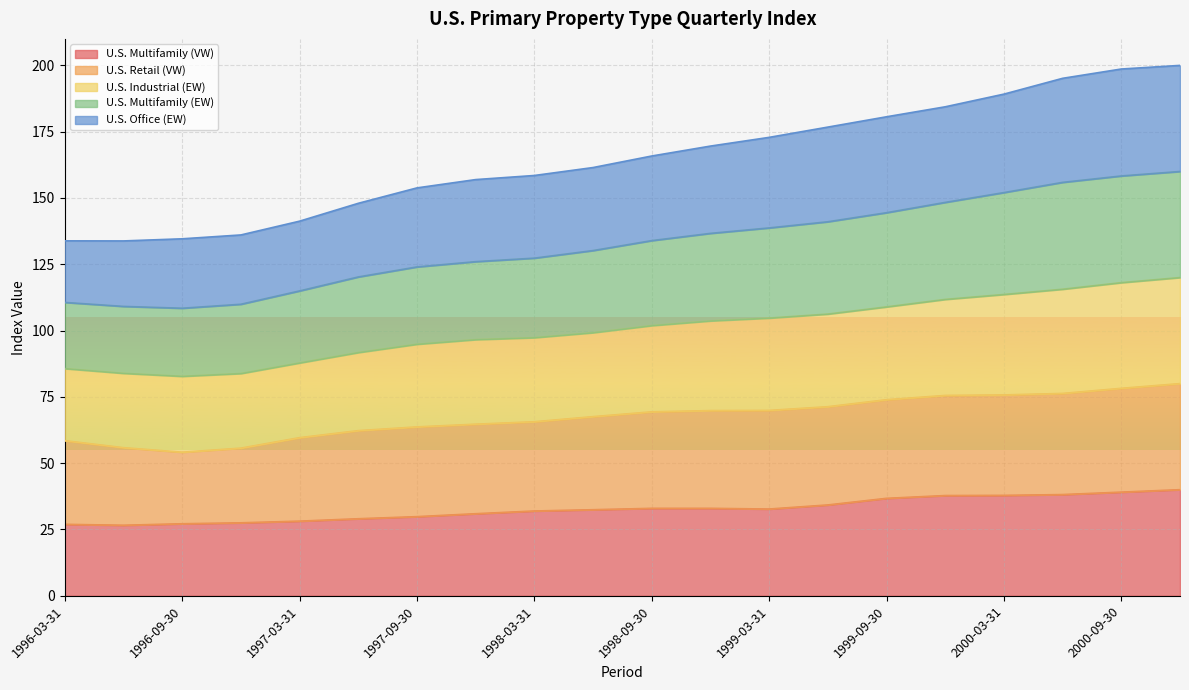

Where does the U.S. Multifamily (EW) series first go above 133?

1998-09-30